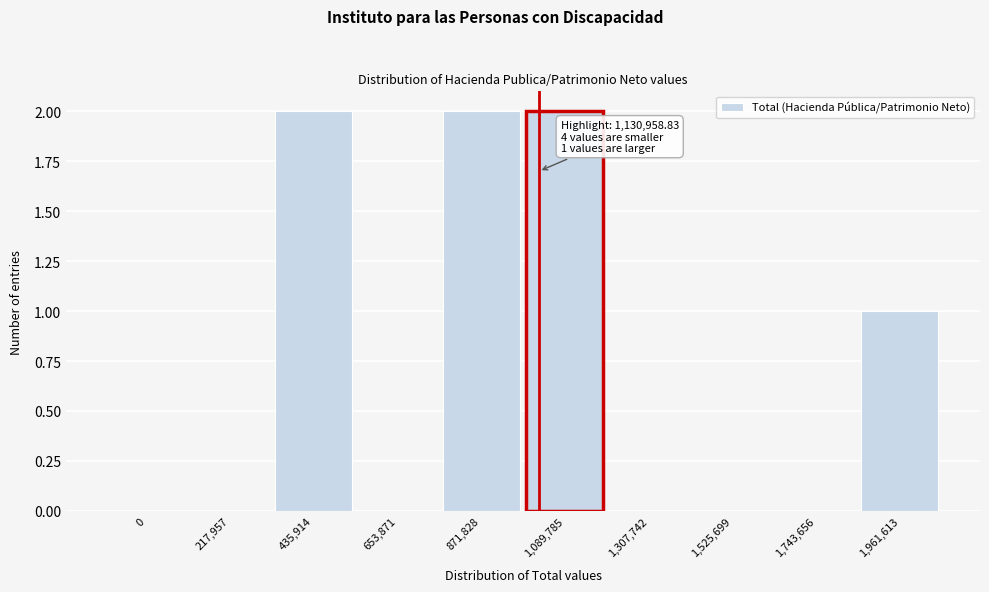

Reading left to right, what are all the values shown in this chart?

0=0	217,957=0	435,914=2	653,871=0	871,828=2	1,089,785=2	1,307,742=0	1,525,699=0	1,743,656=0	1,961,613=1